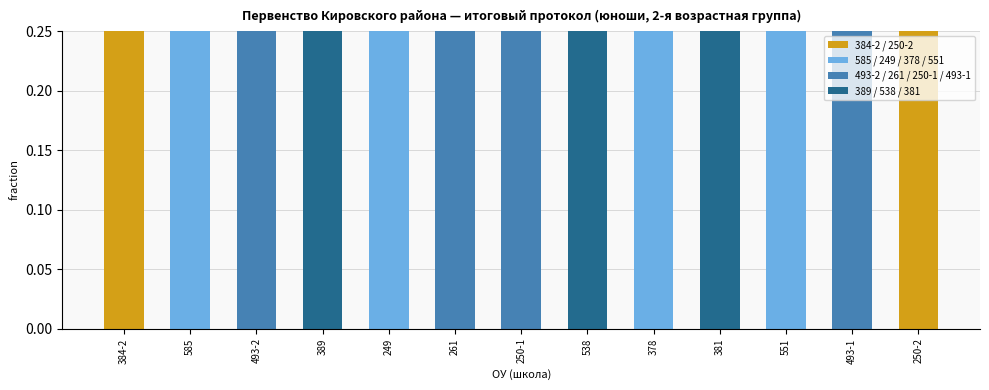

What is the smallest value displayed?

0.8